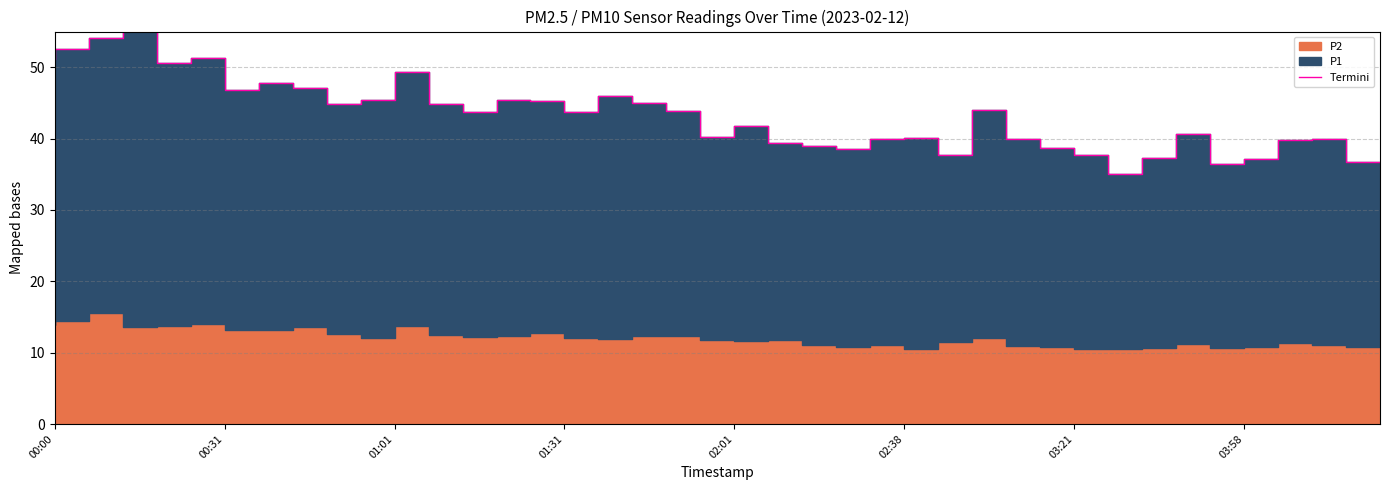

What is the minimum value shown in the chart?

35.0